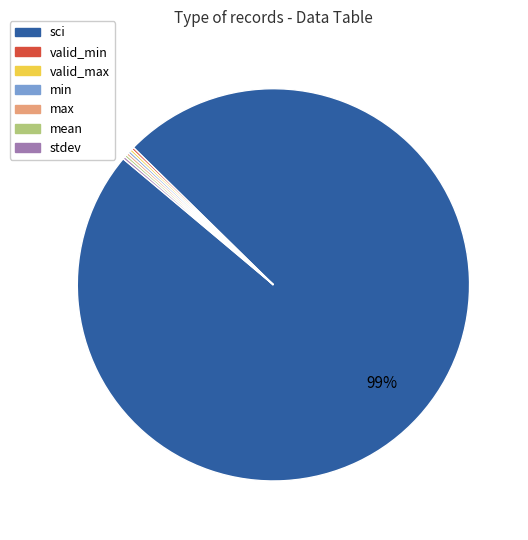

To the nearest percent, what is the average slice percentage?

14%